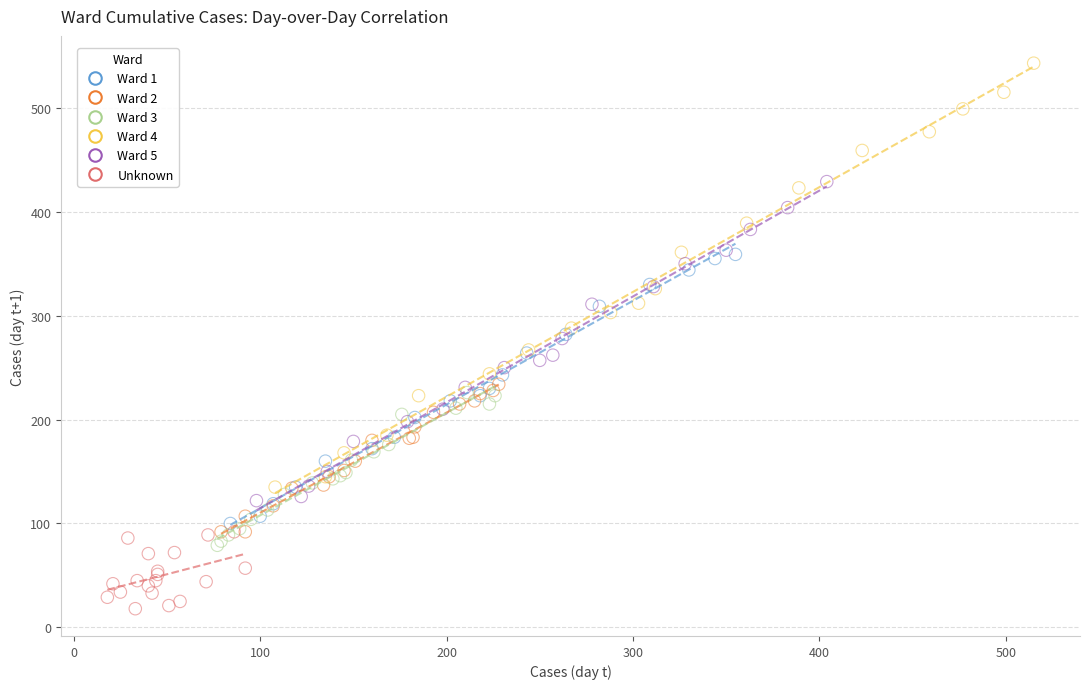

Which series contains the highest Y value?

Ward 4